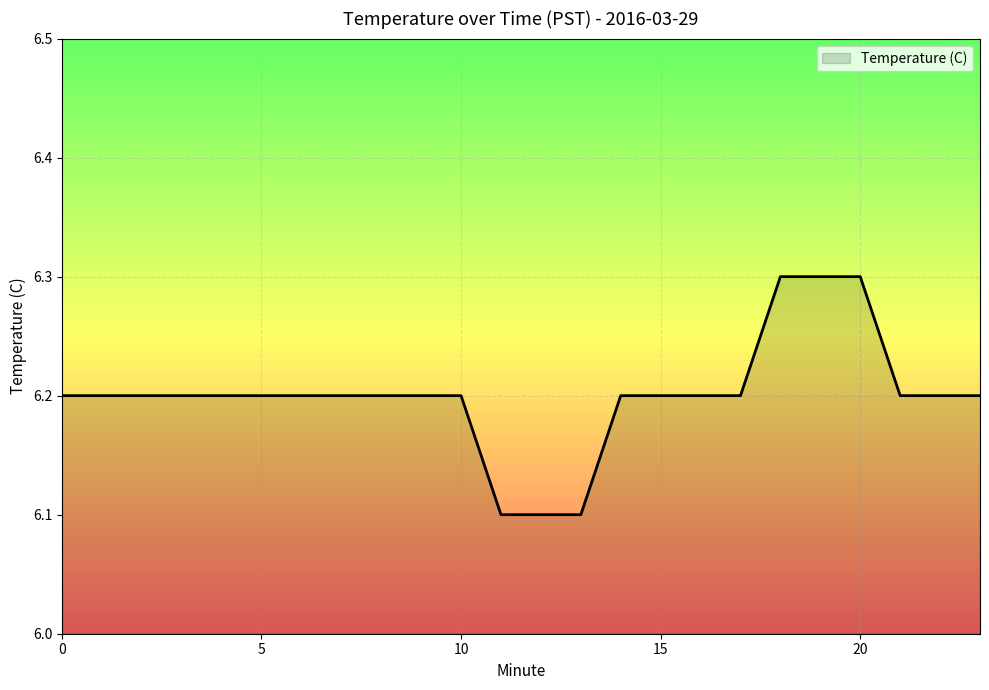

What is the maximum value shown in the chart?

6.3